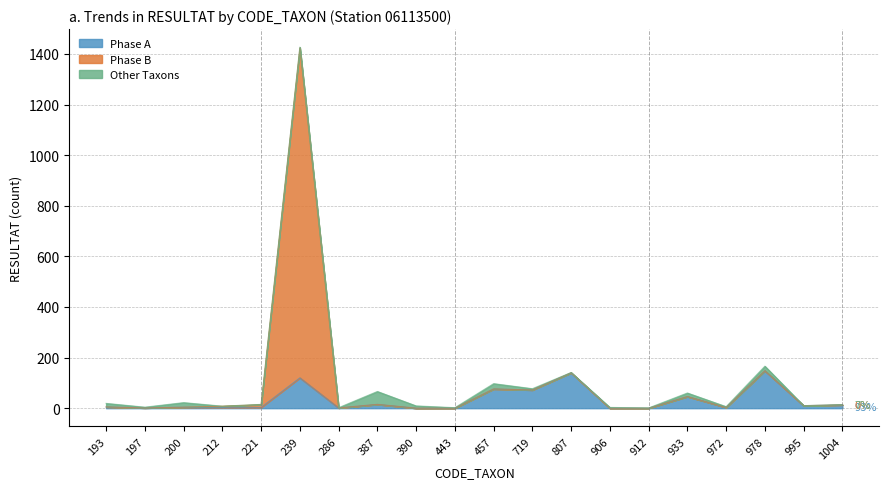

What is the difference between the Phase A values at 978 and 972?

145